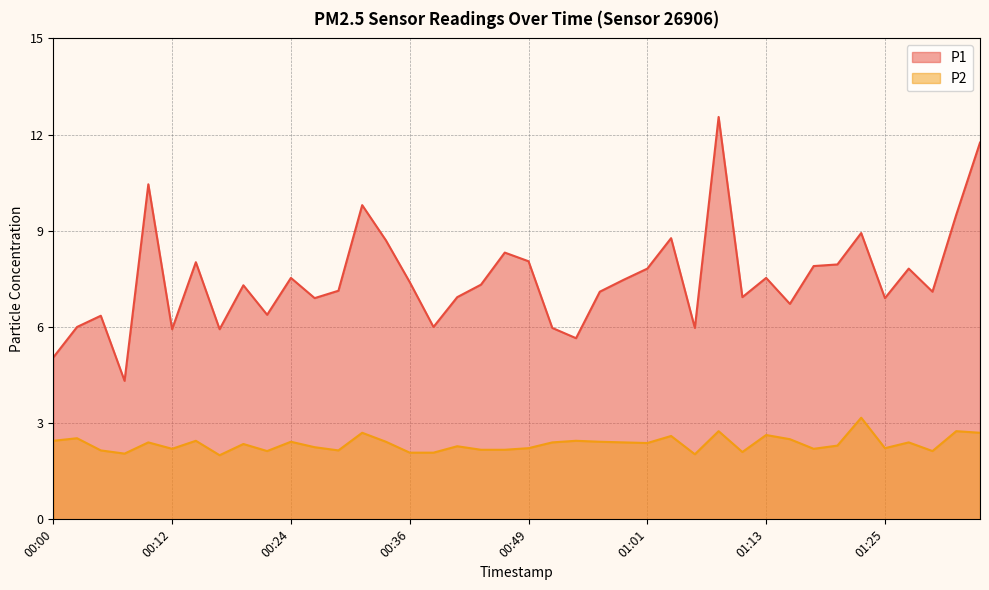

True or false: P2 and P1 cross at least once.

False